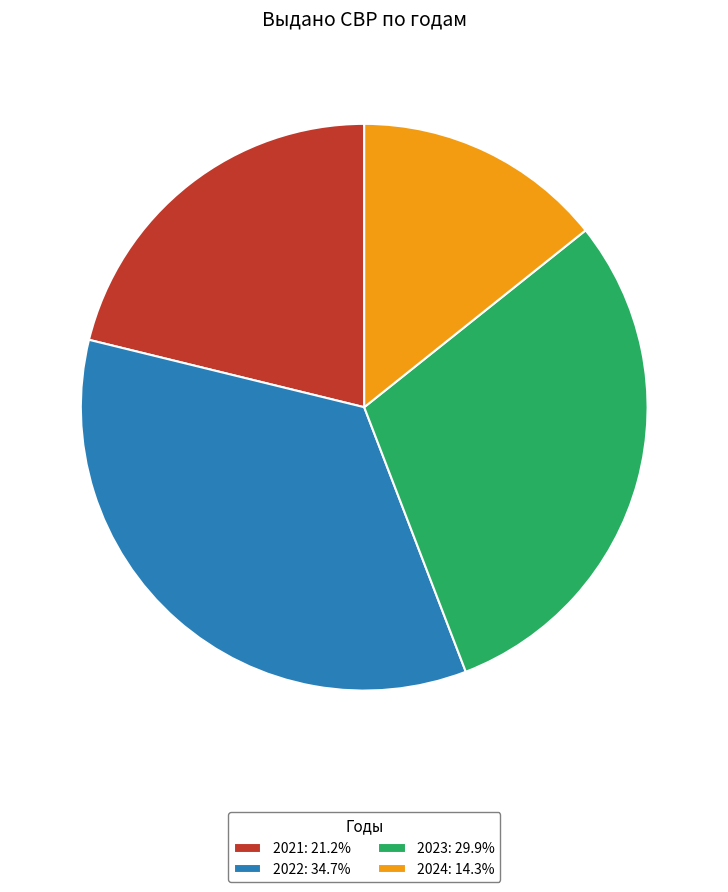

Is it true that 2022 is 35% of the pie?

True